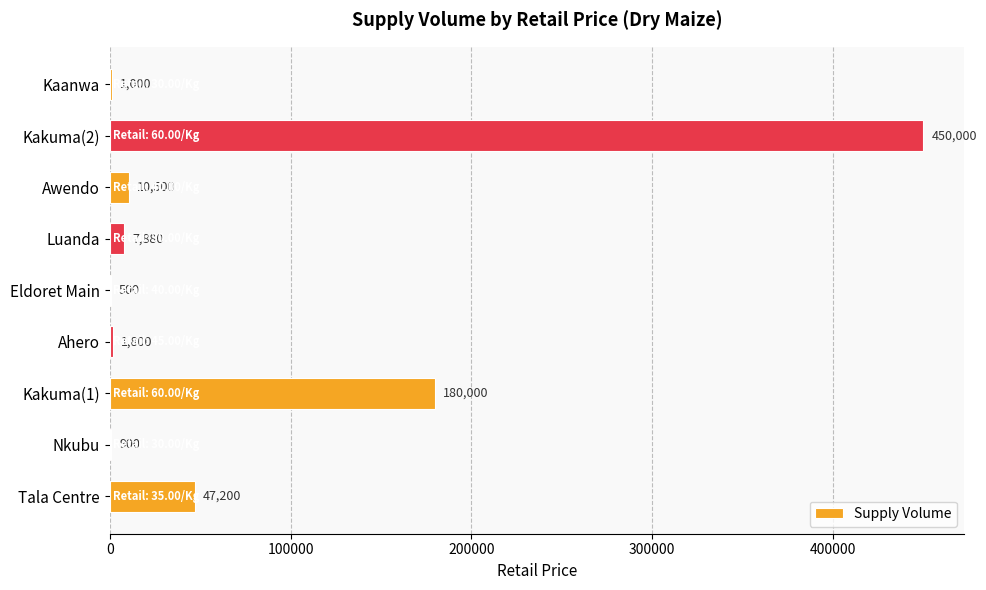

What is the sum of all values?

699780